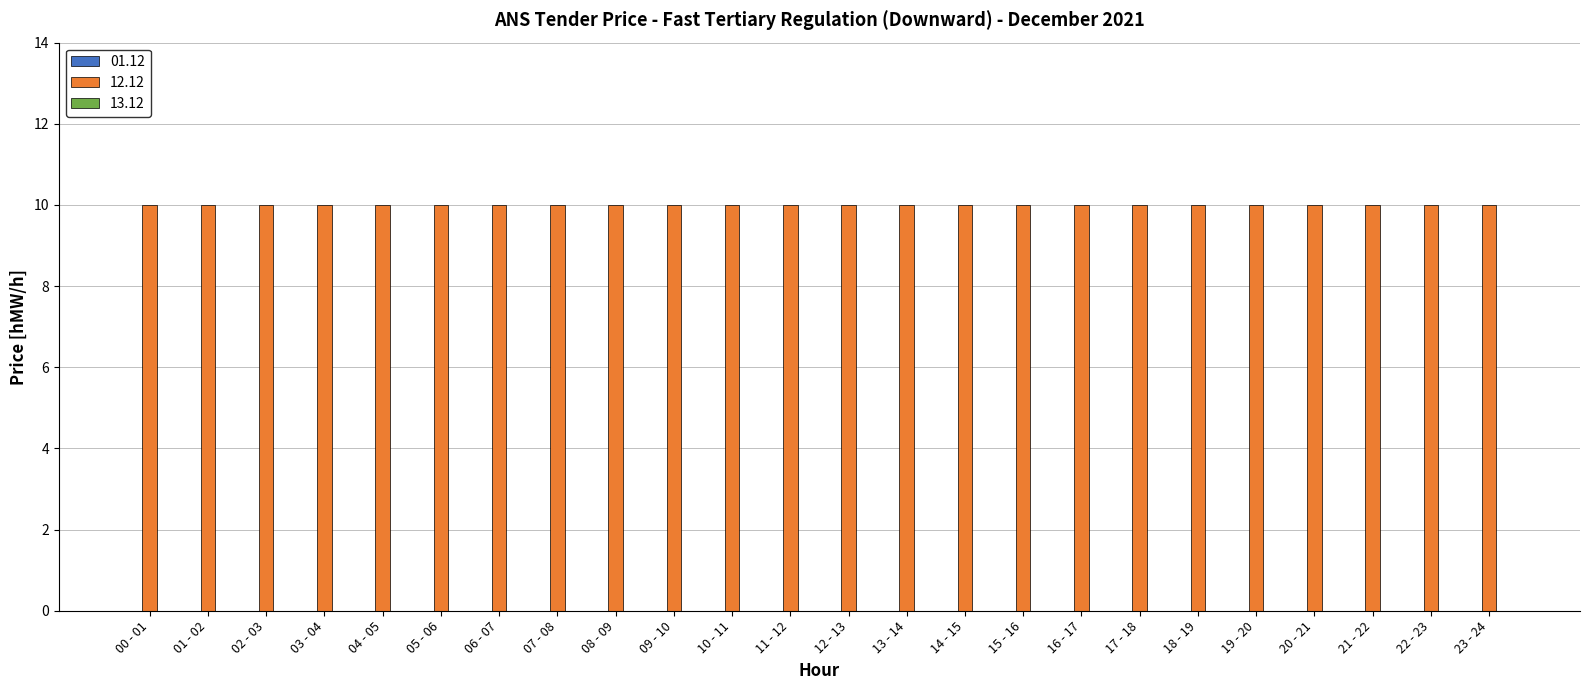

What is the maximum value shown in the chart?

10